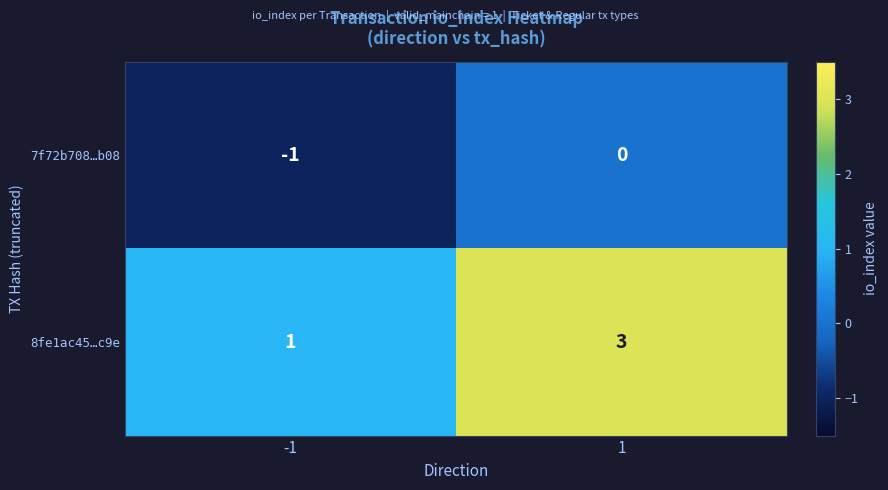

What is the maximum value shown in the chart?

3